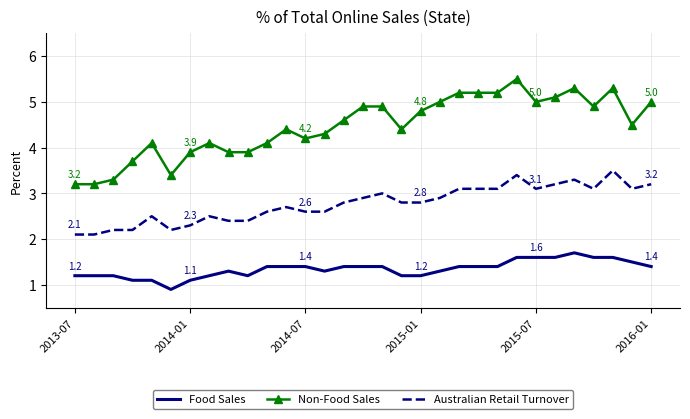

What are all the series names shown in the legend?

Food Sales, Non-Food Sales, Australian Retail Turnover